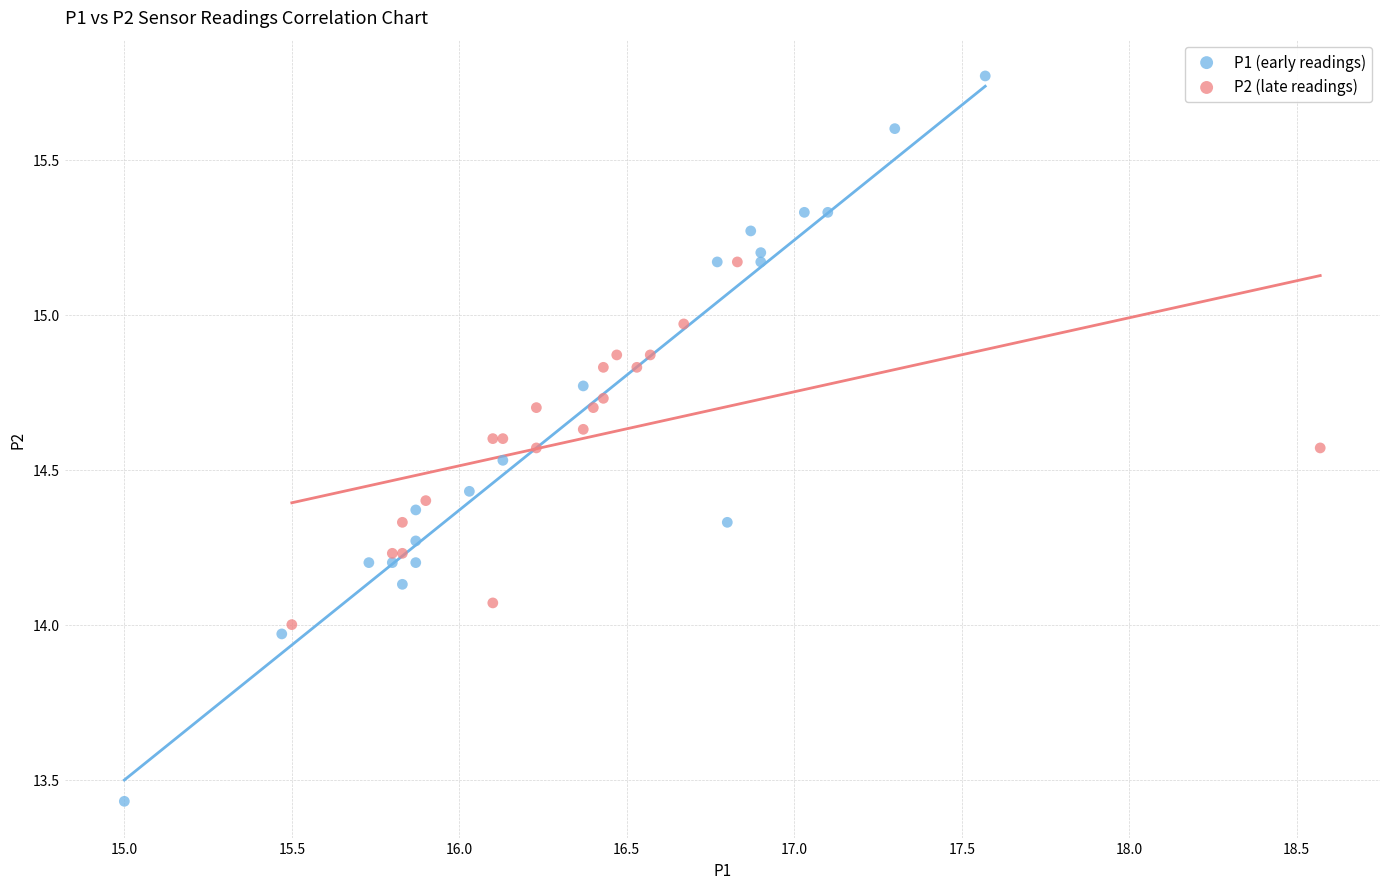

Which series has the largest Y range (max minus min)?

P1 (early readings)